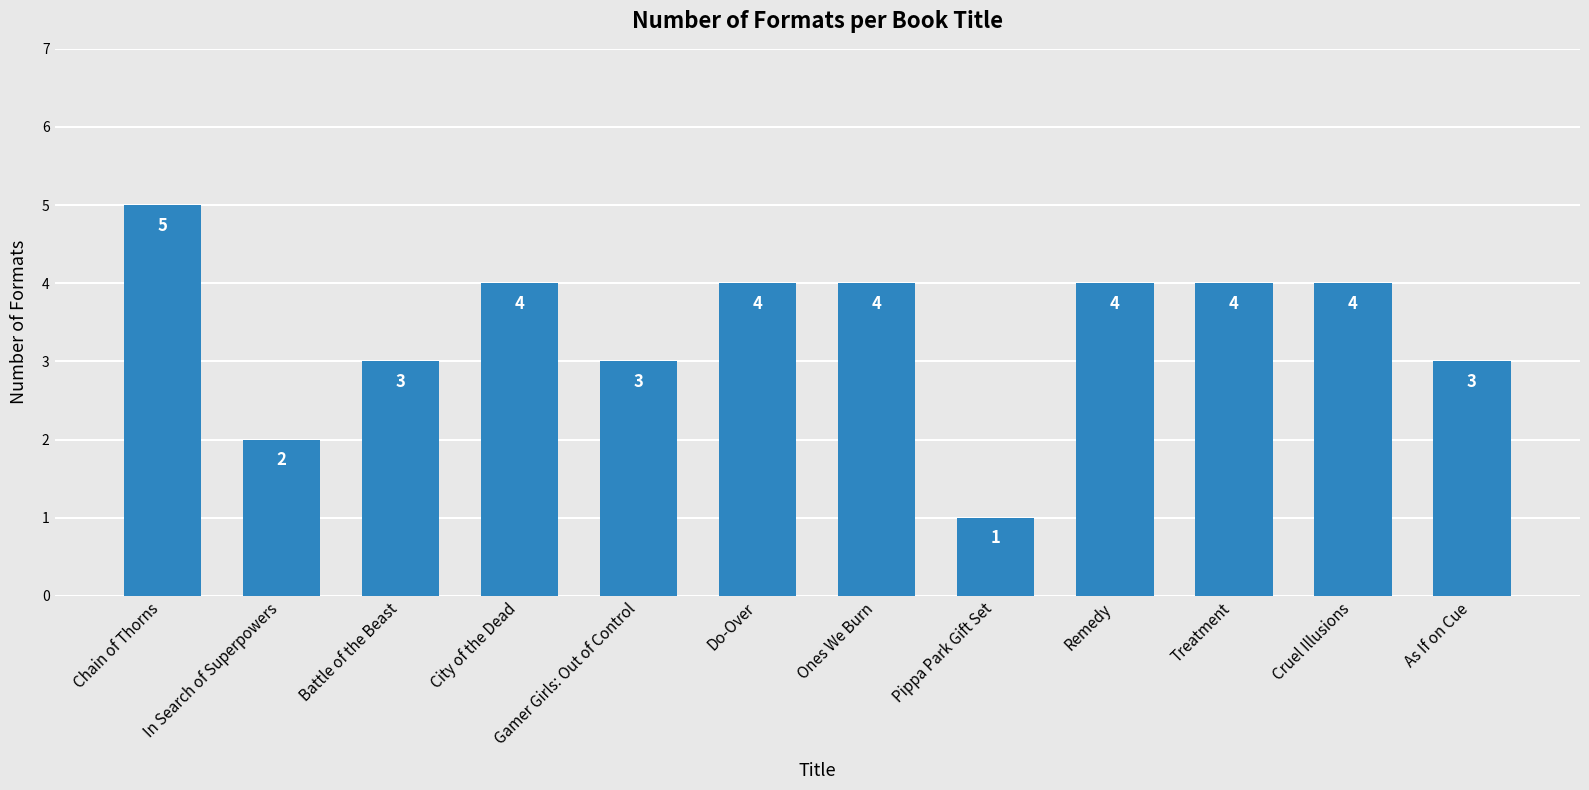

Between Chain of Thorns and Ones We Burn, which is larger?

Chain of Thorns